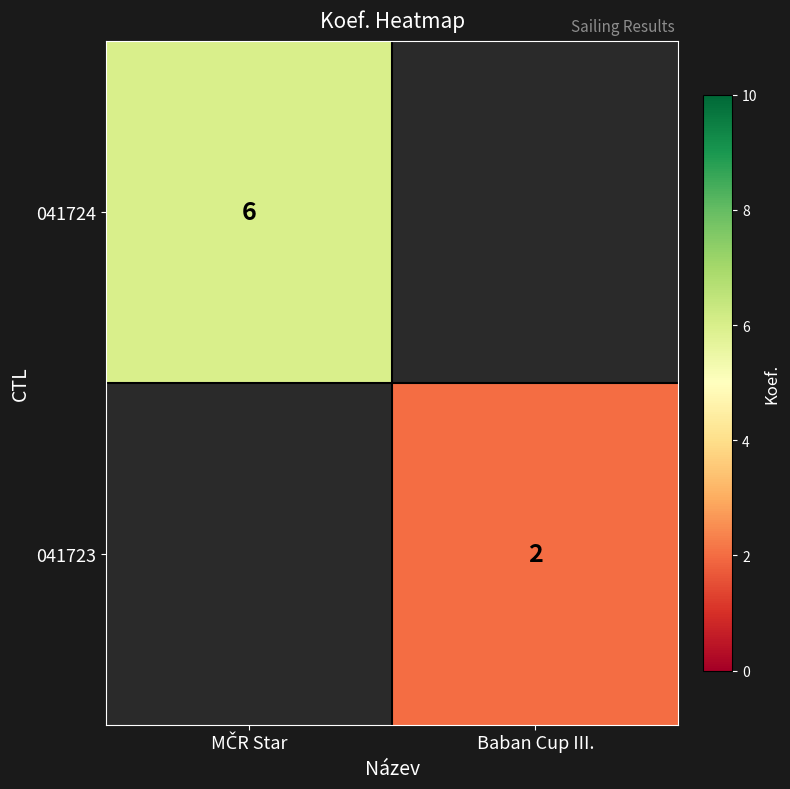

True or false: 041723 has a value of 1.3 at Baban Cup III..

False